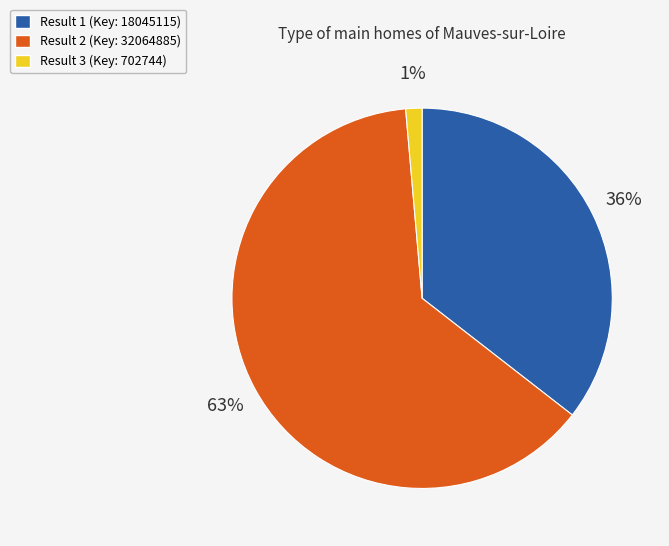

Is there a majority slice in this chart?

Yes